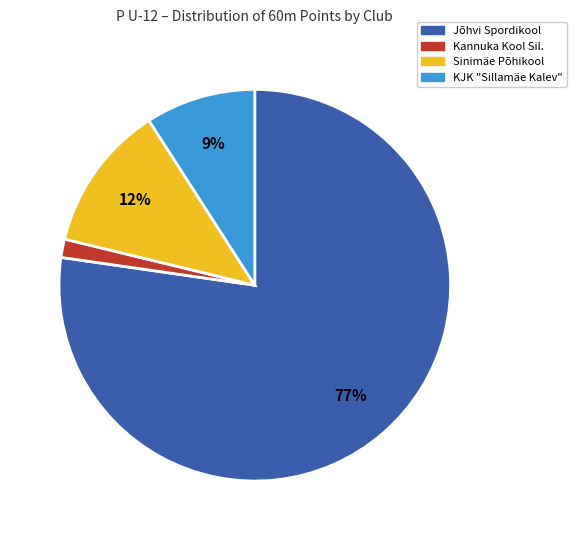

What is the largest slice in the pie chart?

Jõhvi Spordikool